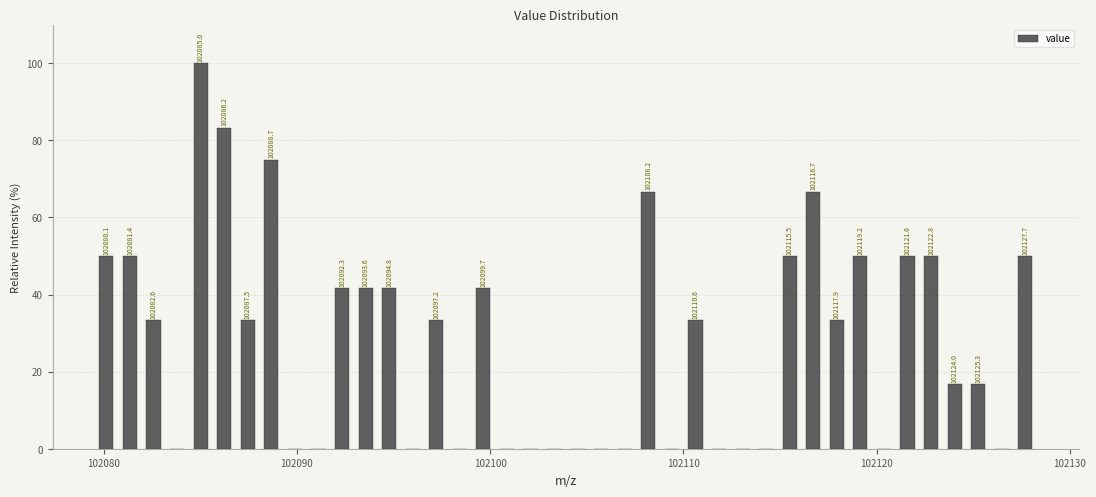

Around what value on the x-axis is the tallest bar? Give the approximate position of its centre, as read against the axis.

102085